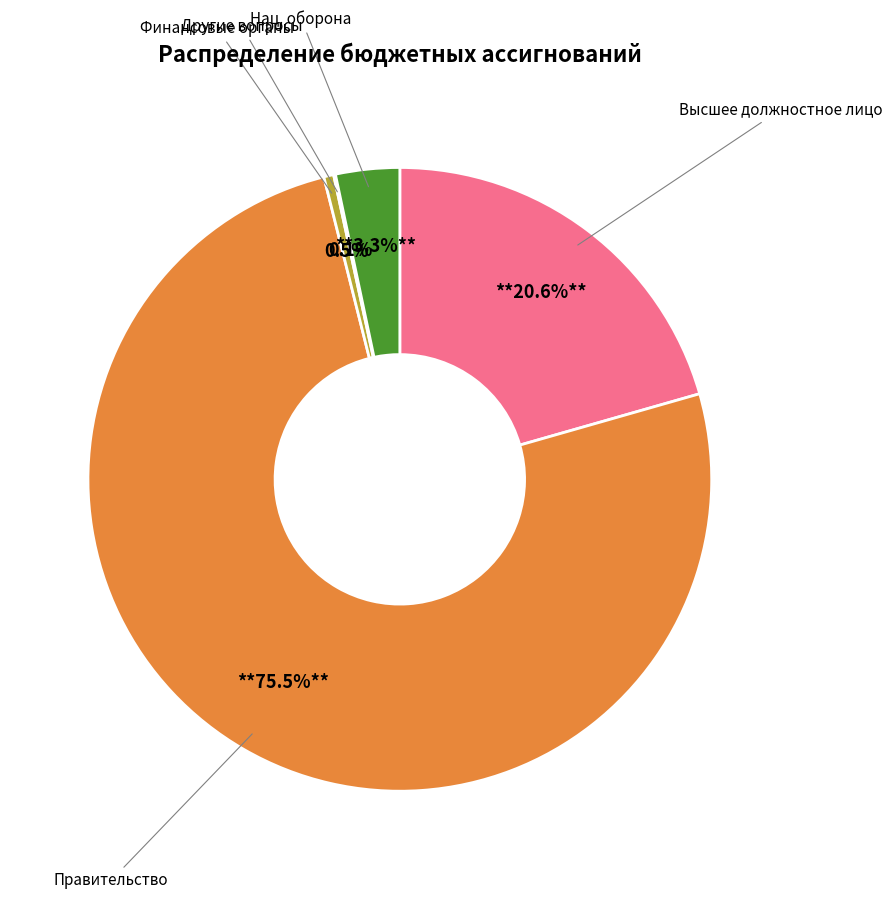

Is there any slice that represents more than half of the pie?

Yes